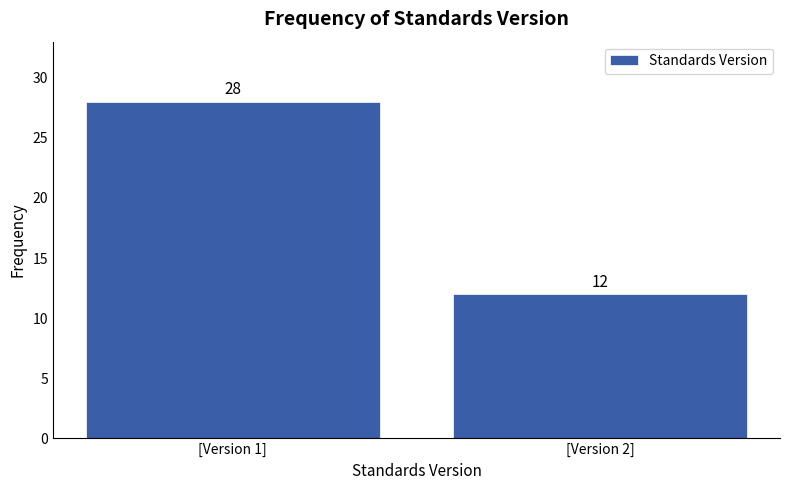

Reading left to right, transcribe all the data shown in this chart.

[Version 1]=28	[Version 2]=12